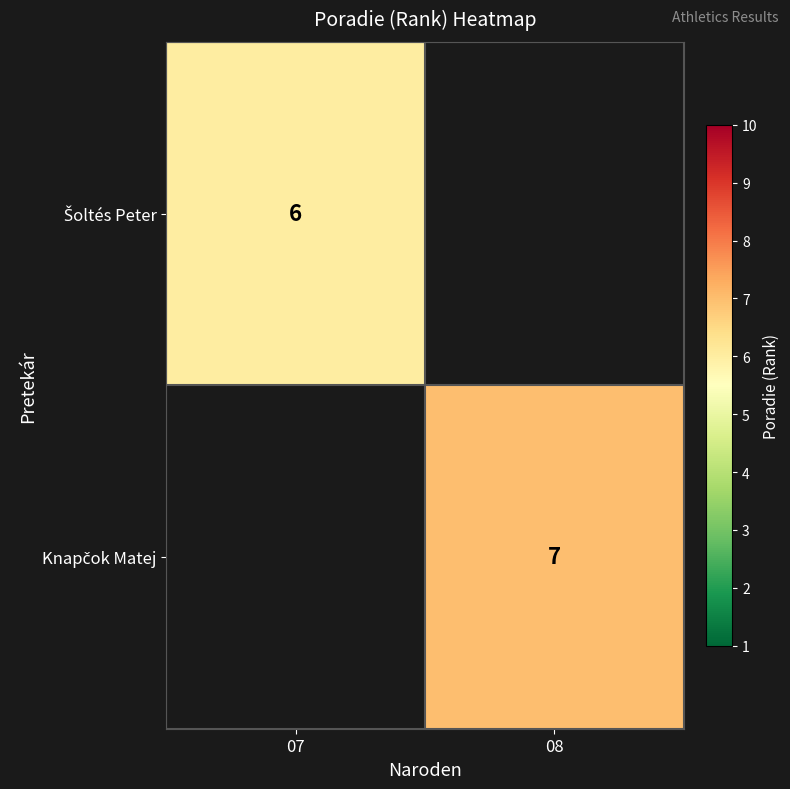

True or false: Knapčok Matej has a value of 7.0 at 08.

True